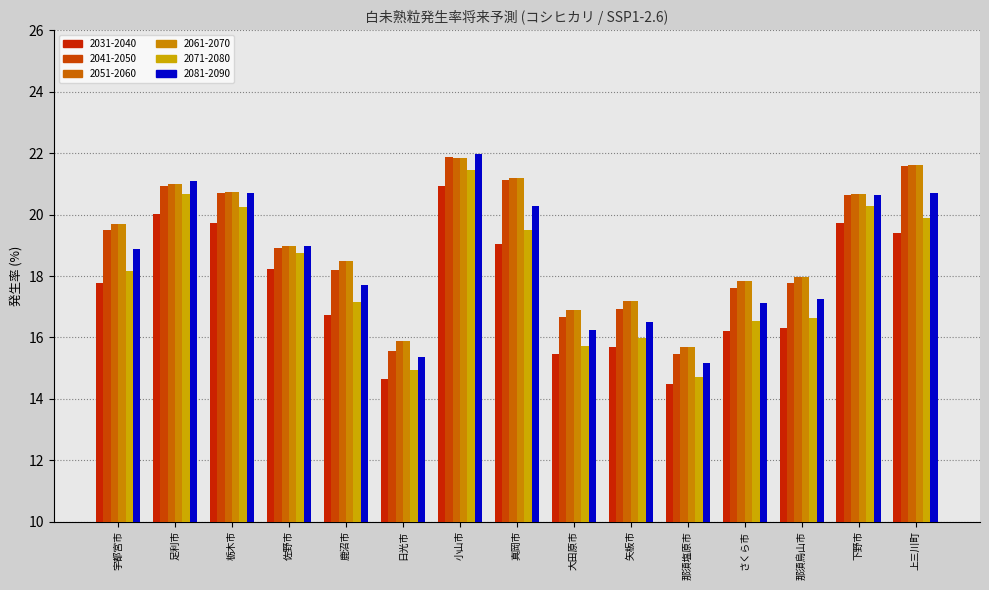

What is the value of the 2081-2090 bar at the 14th from the left?

20.6